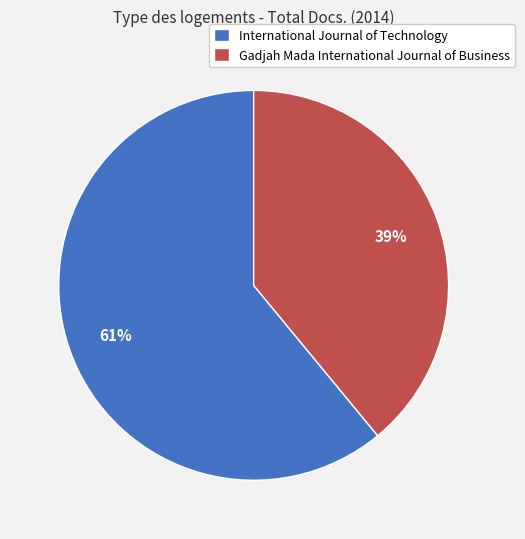

Is it true that International Journal of Technology is 46% of the pie?

False